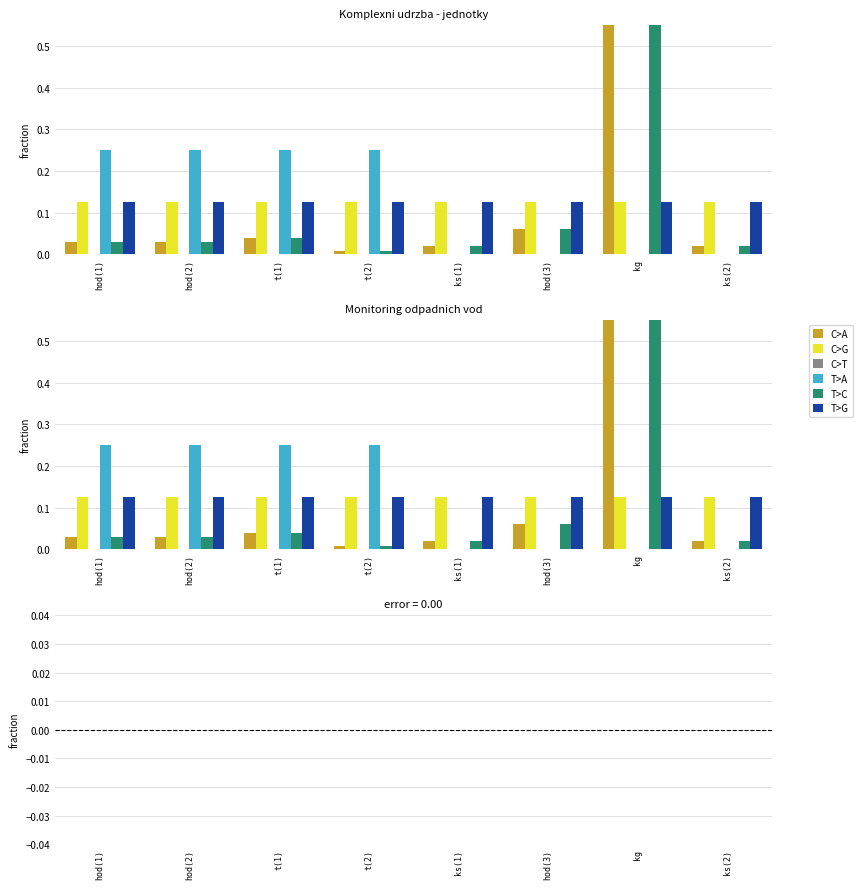

The T>A series shows 0.2 at t(1). True or false?

True